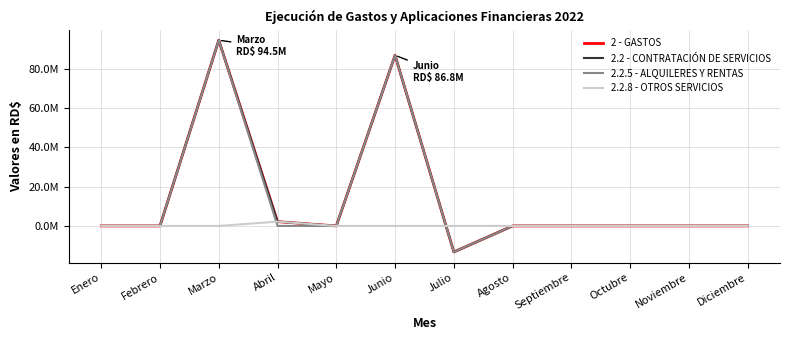

What is the spread (max minus min) of values at Abril?

2184600.0